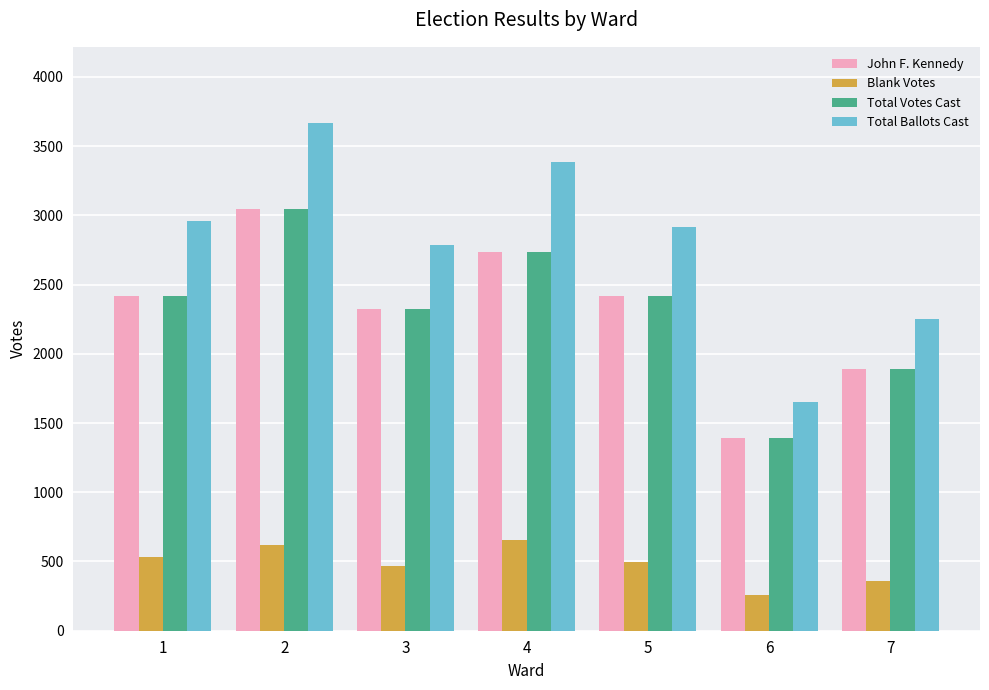

Is it true that John F. Kennedy equals 4022 at 2?

False